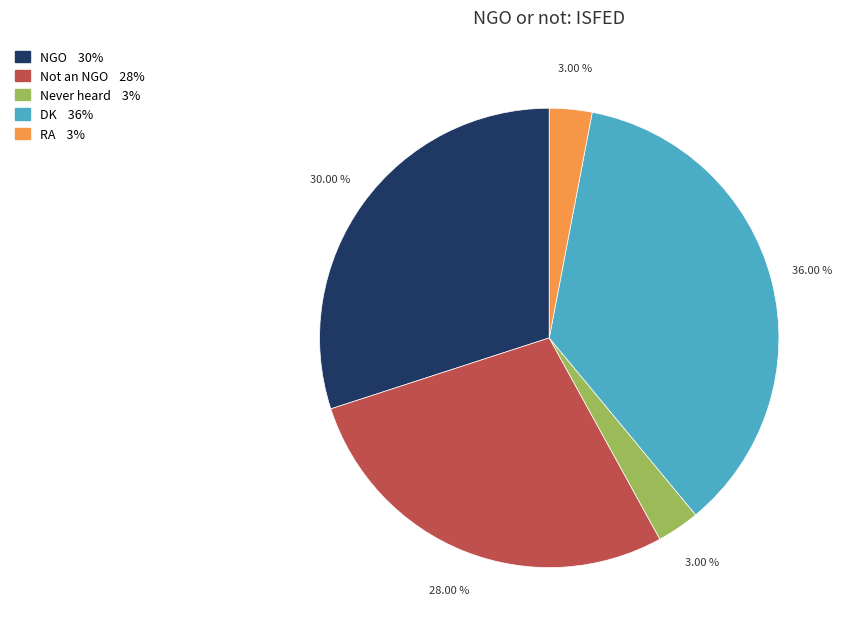

What percentage is NOT represented by RA?

97.0%